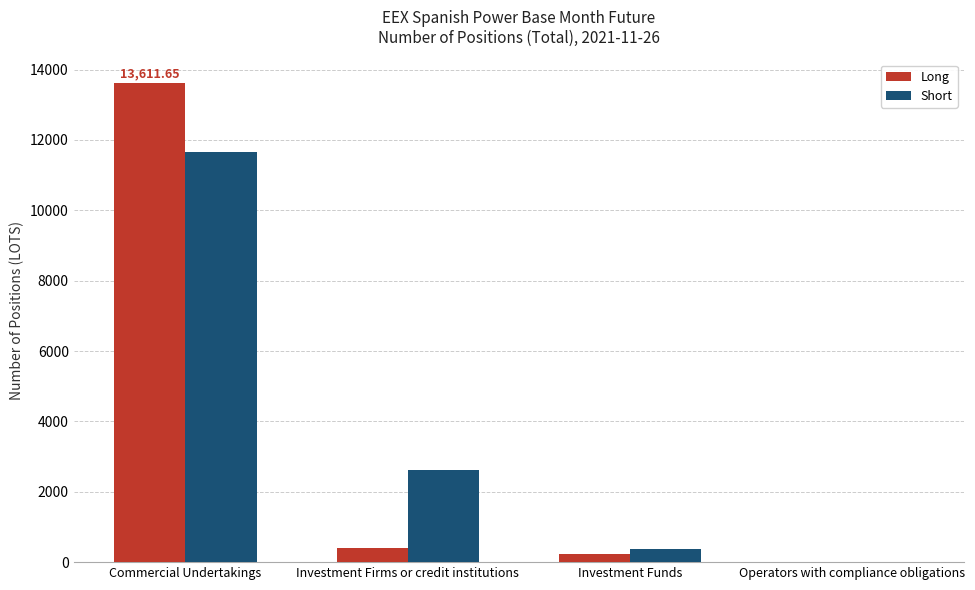

What is the sum of the Short values at Operators with compliance obligations and Investment Firms or credit institutions?

2624.6